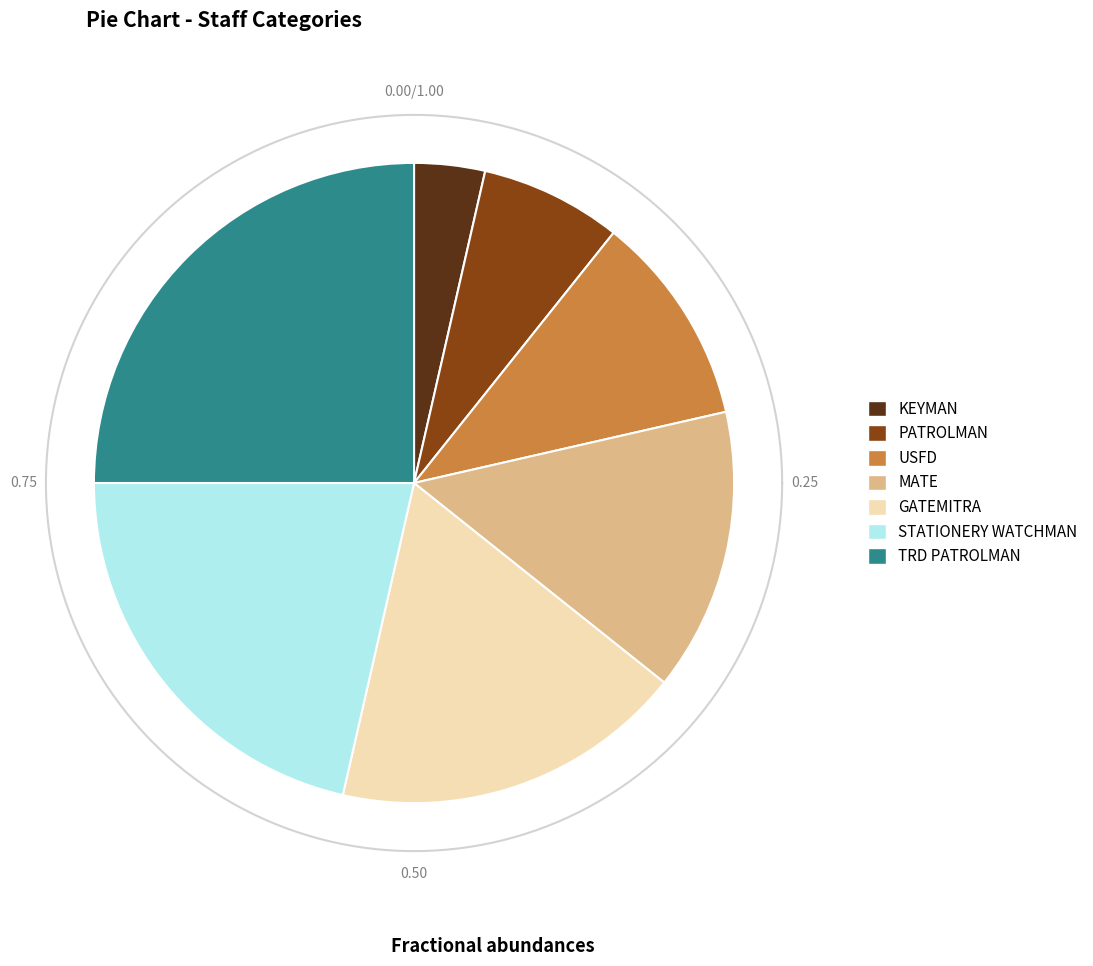

Rank the categories by value from highest to lowest.

TRD PATROLMAN, STATIONERY WATCHMAN, GATEMITRA, MATE, USFD, PATROLMAN, KEYMAN